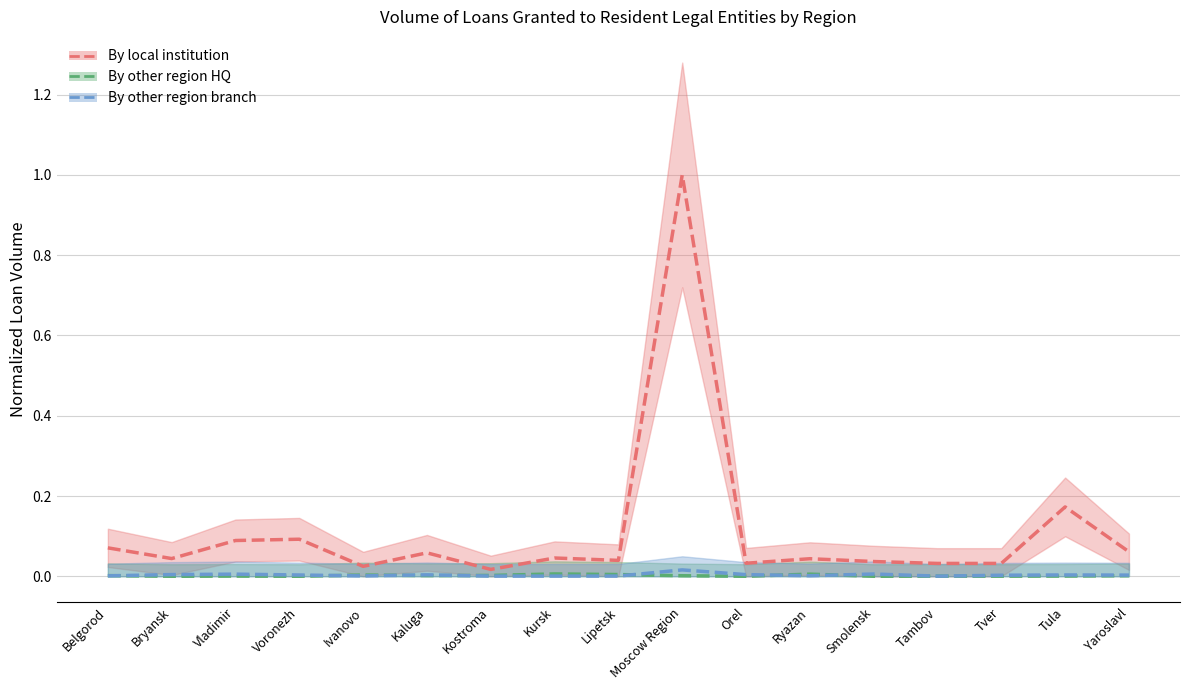

At Moscow Region, list the series in order from largest to smallest.

by credit institutions of the given region, by credit institutions of other regions (branches), by credit institutions of other regions (headquarters)